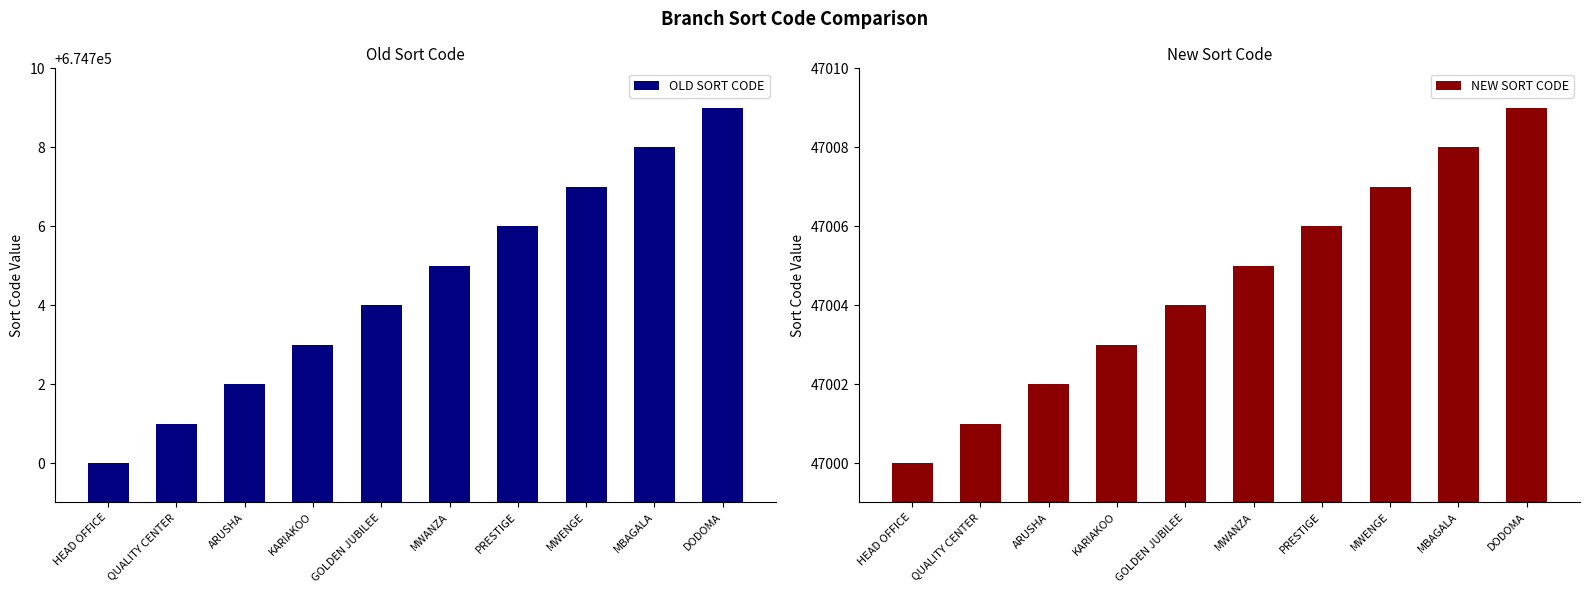

Is it true that OLD SORT CODE equals 674708 at MBAGALA?

True